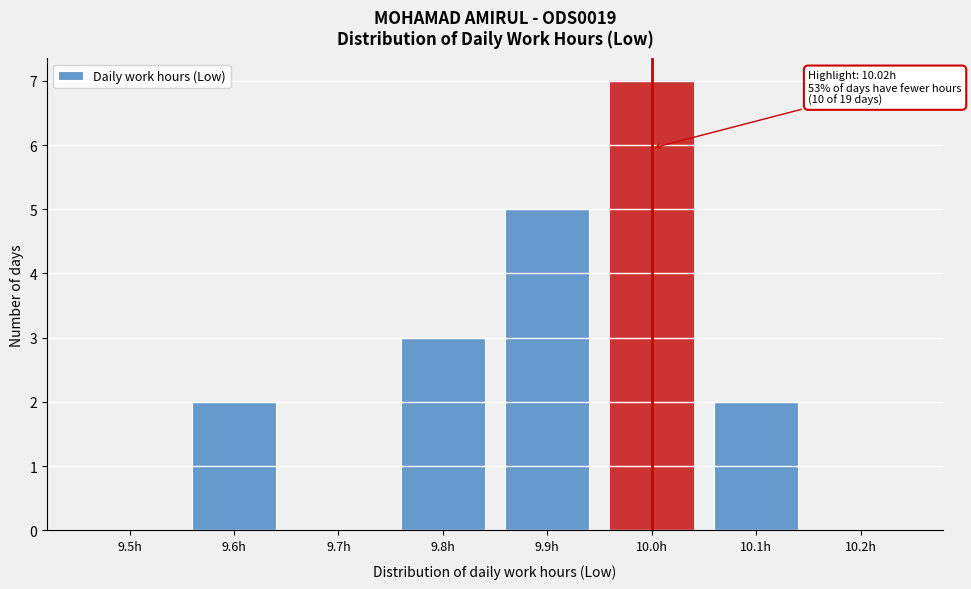

Reading left to right, extract all data points from this chart.

9.5h=0	9.6h=2	9.7h=0	9.8h=3	9.9h=5	10.0h=7	10.1h=2	10.2h=0